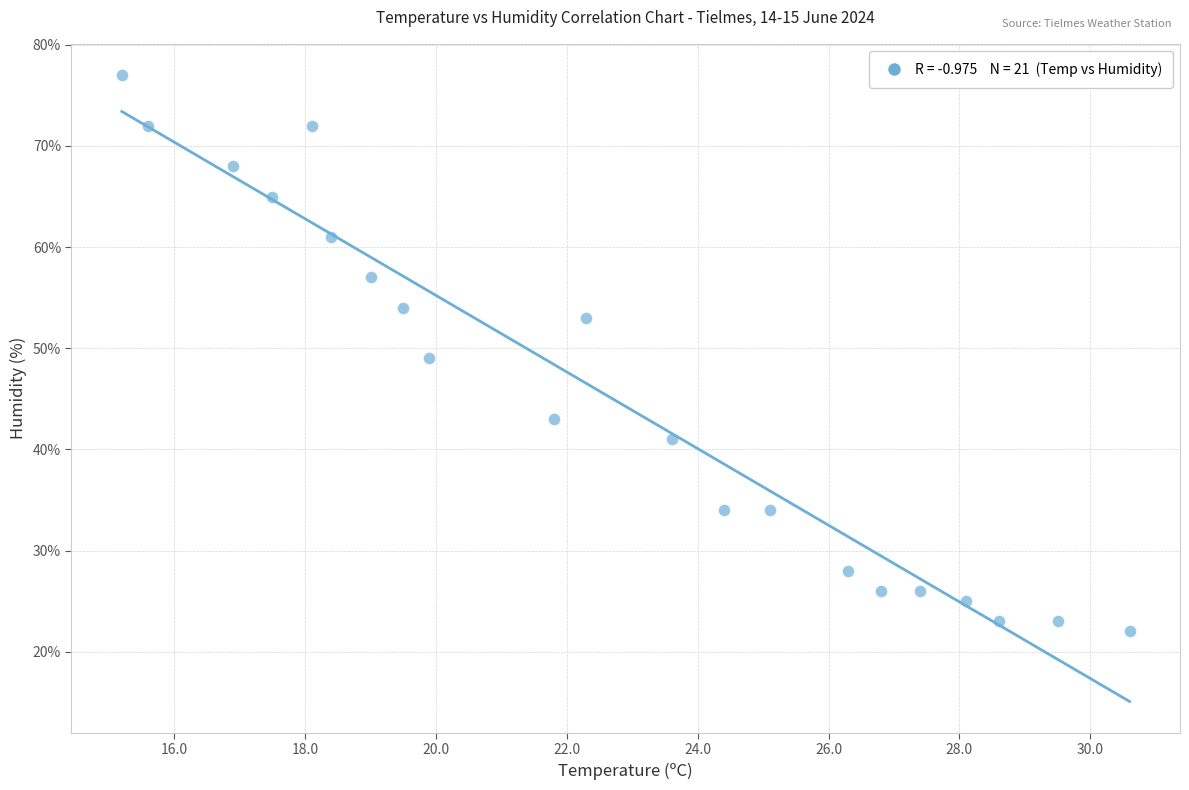

What is the range of Y values (max minus min)?

55